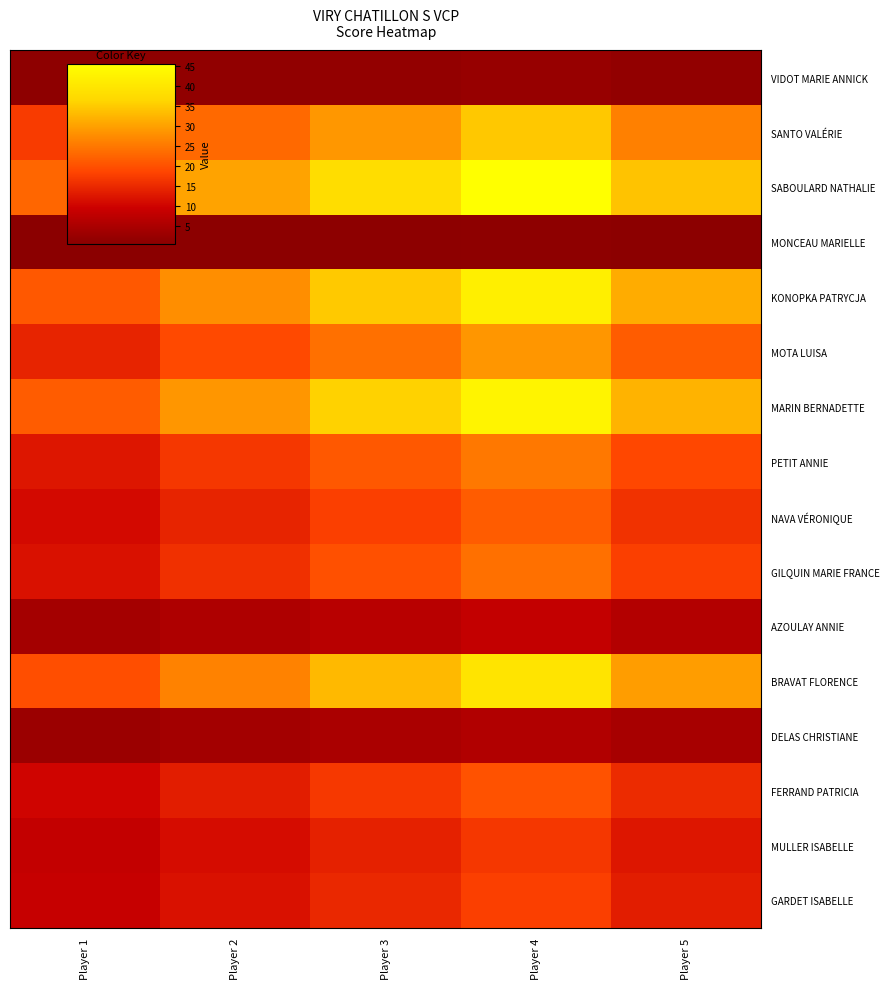

What is the total value across all series at Player 3?

315.0